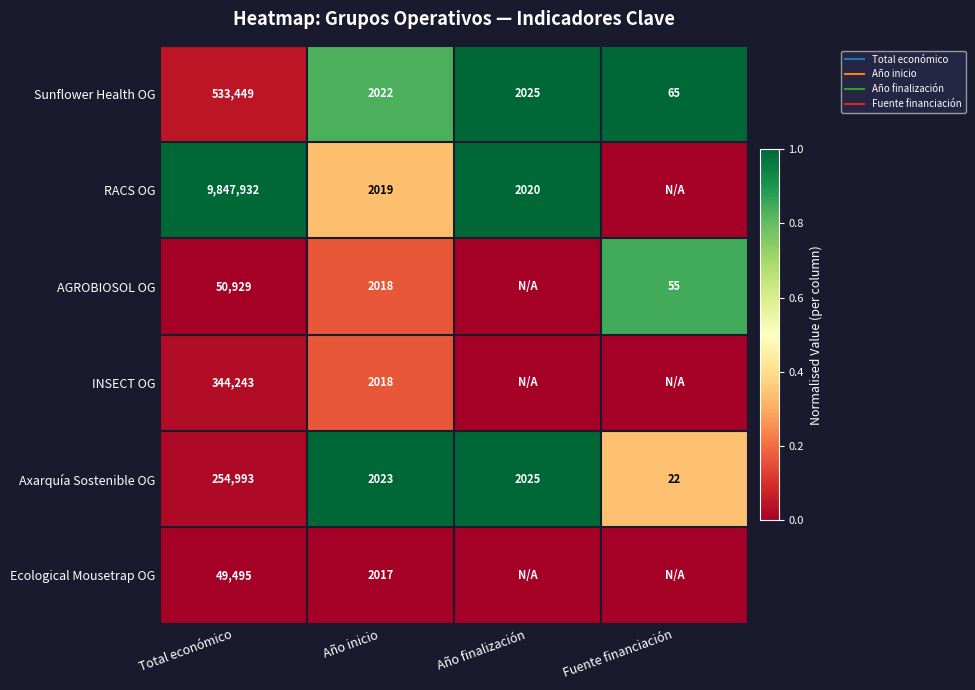

True or false: Axarquía Sostenible OG has a value of 0.5 at Fuente financiación.

False